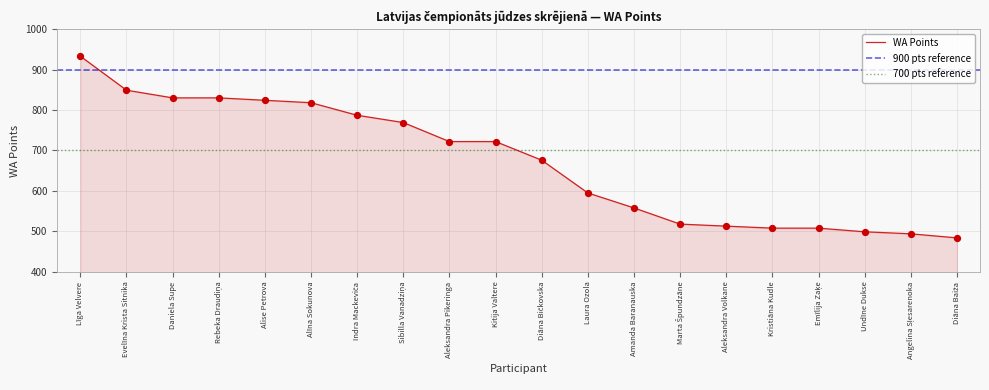

Between Alise Petrova and Līga Velvere, which is larger?

Līga Velvere